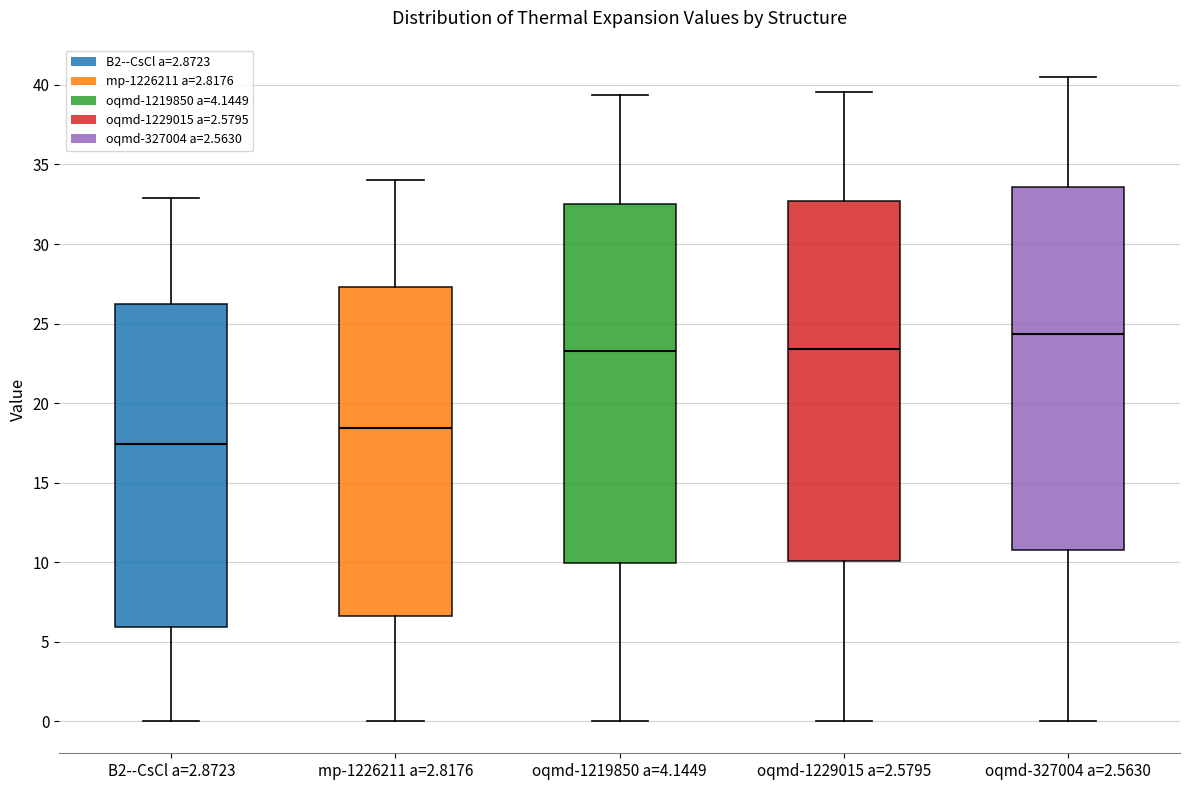

Which box has the lowest median line?

B2--CsCl a=2.8723